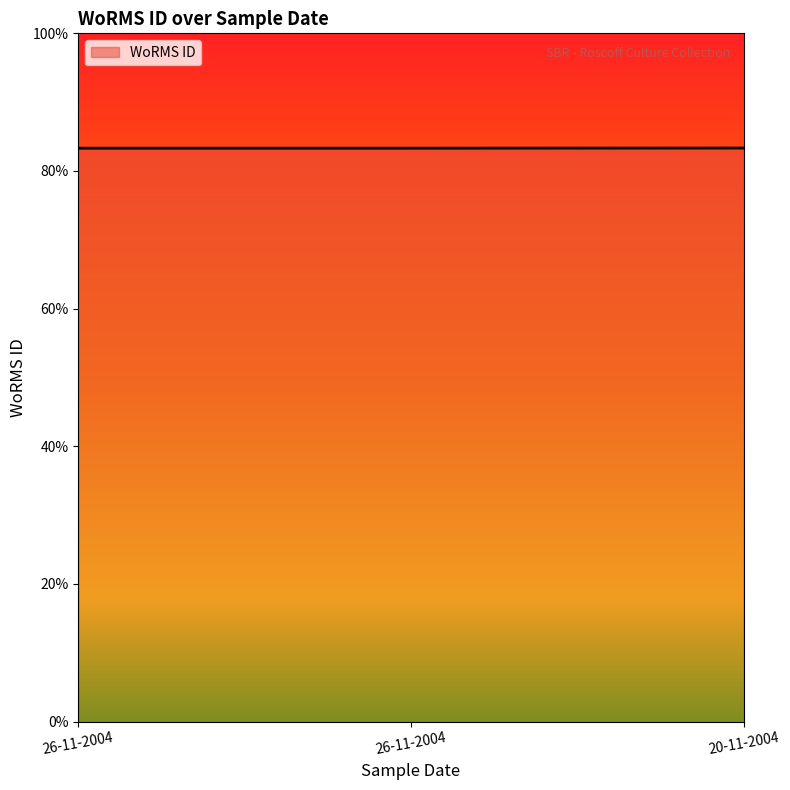

Reading right to left, extract all data points from this chart.

20-11-2004=0.8	26-11-2004=0.8	26-11-2004=0.8